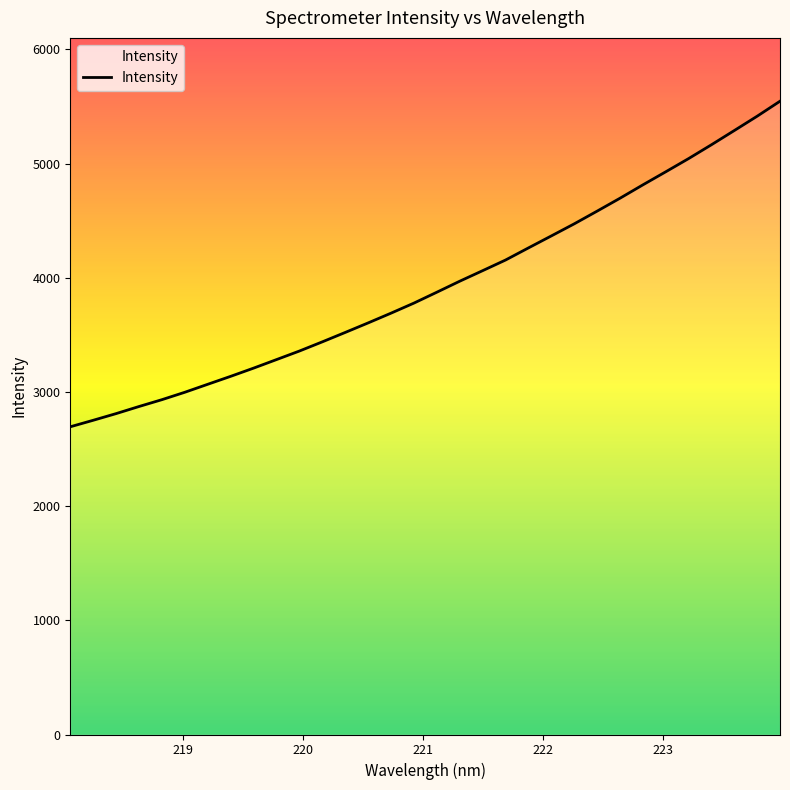

What is the difference between the maximum and minimum values?

2851.4